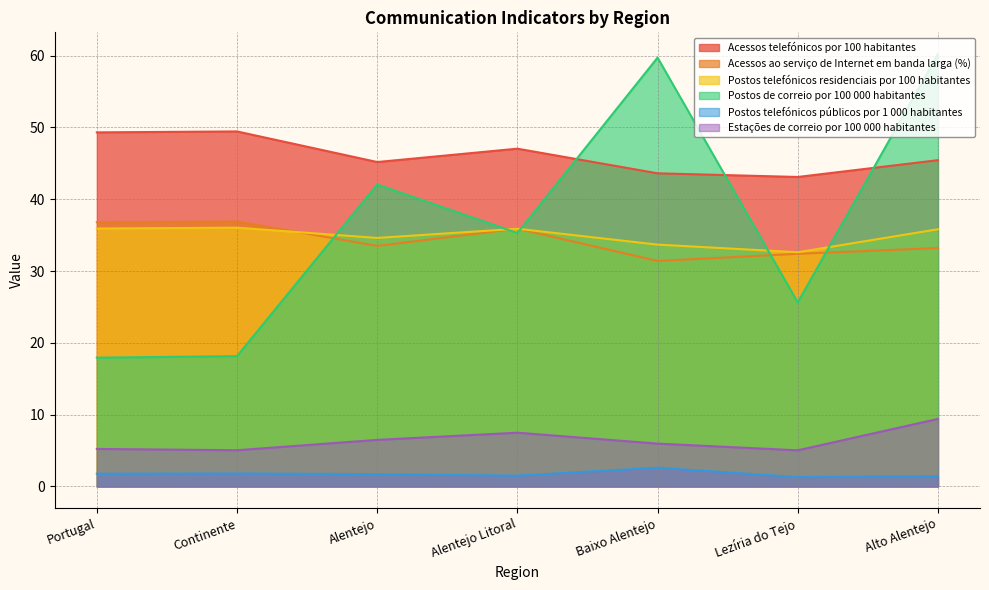

The Acessos ao serviço de Internet em banda larga (%) series shows 6.3 at Baixo Alentejo. True or false?

False